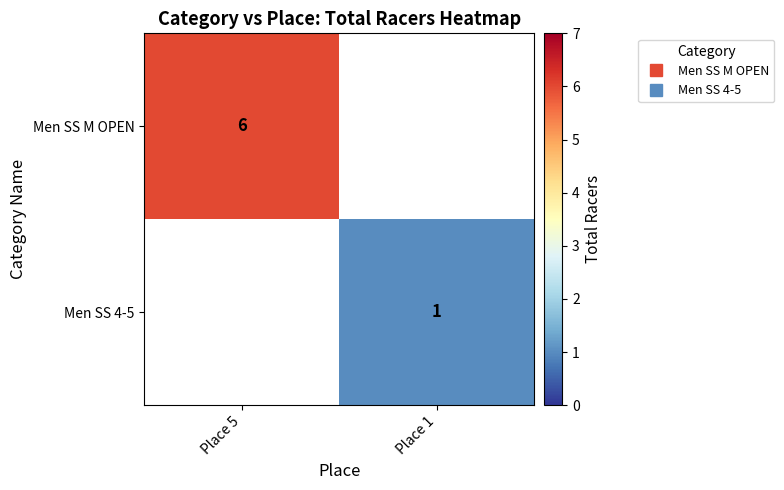

What is the highest value of the Men SS M OPEN series?

6.0